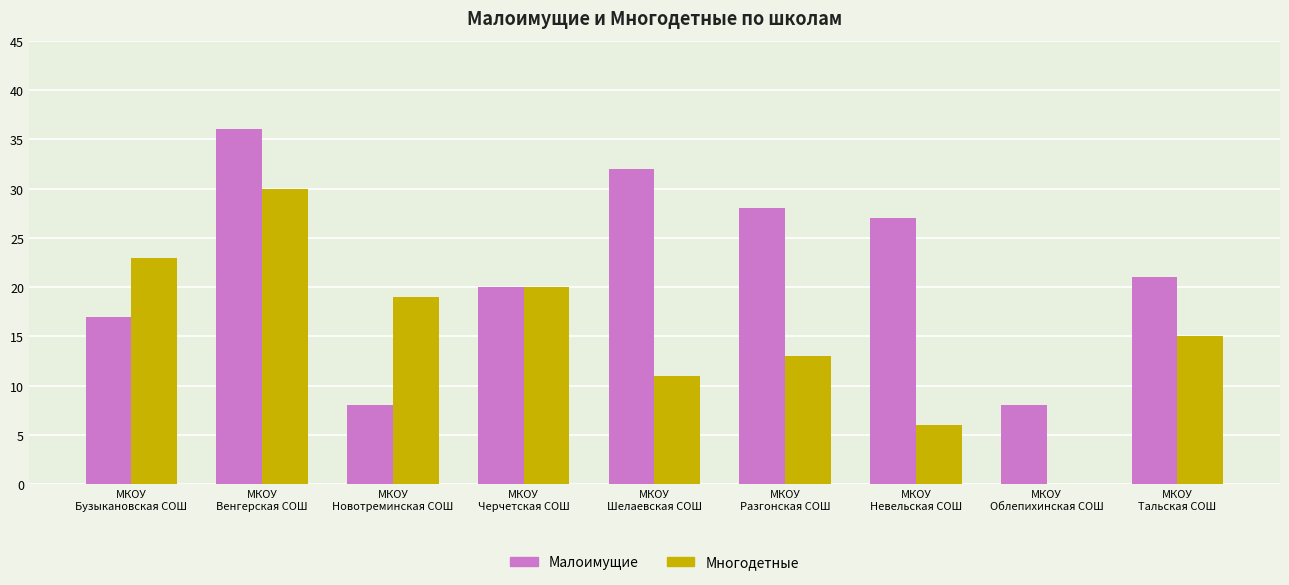

What is the maximum value for Многодетные?

30